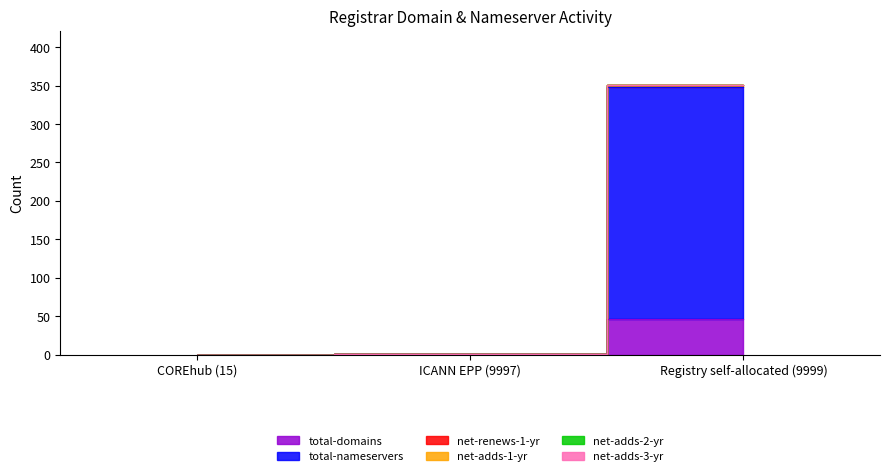

Which series changed the most between COREhub (15) and Registry self-allocated (9999)?

total-nameservers